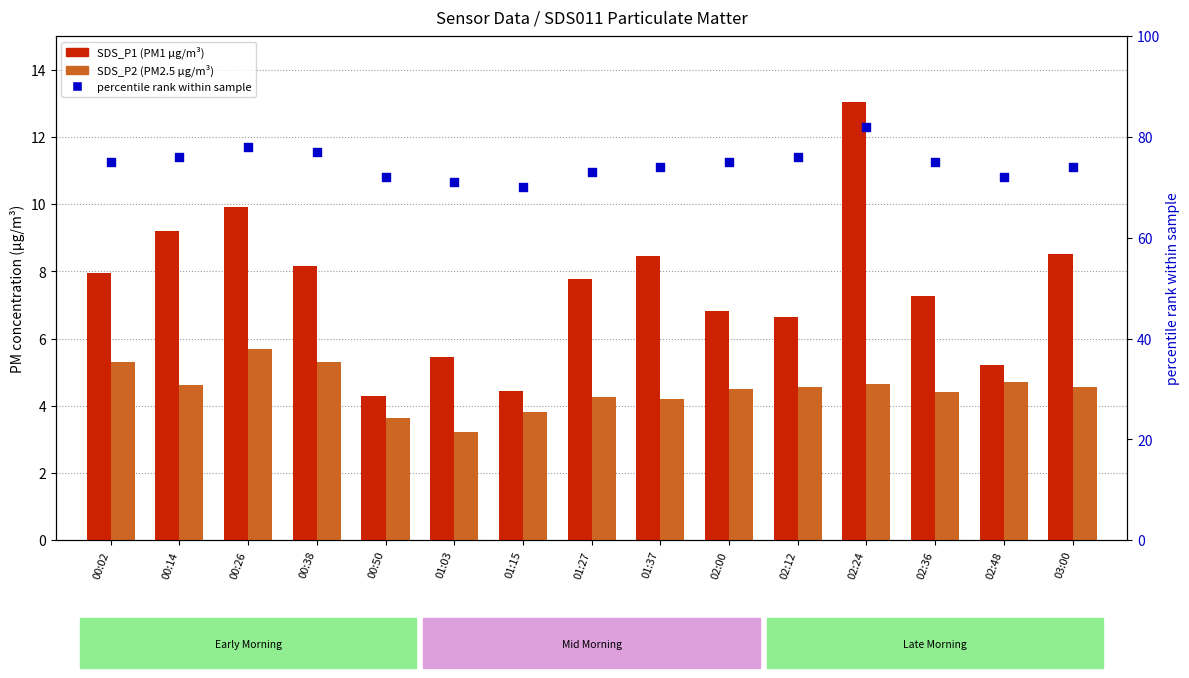

What is the total value across all series at 00:02?

88.2